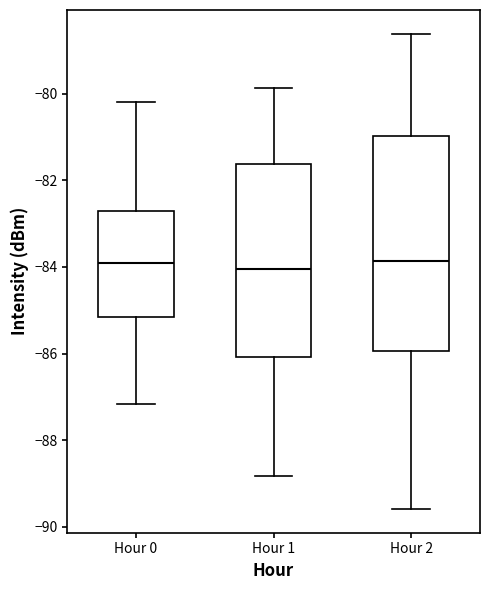

Where does the upper whisker of the box for Hour 1 end on the y-axis? The values are not printed on the chart, so give them approximately, as read against the axis.

-79.8